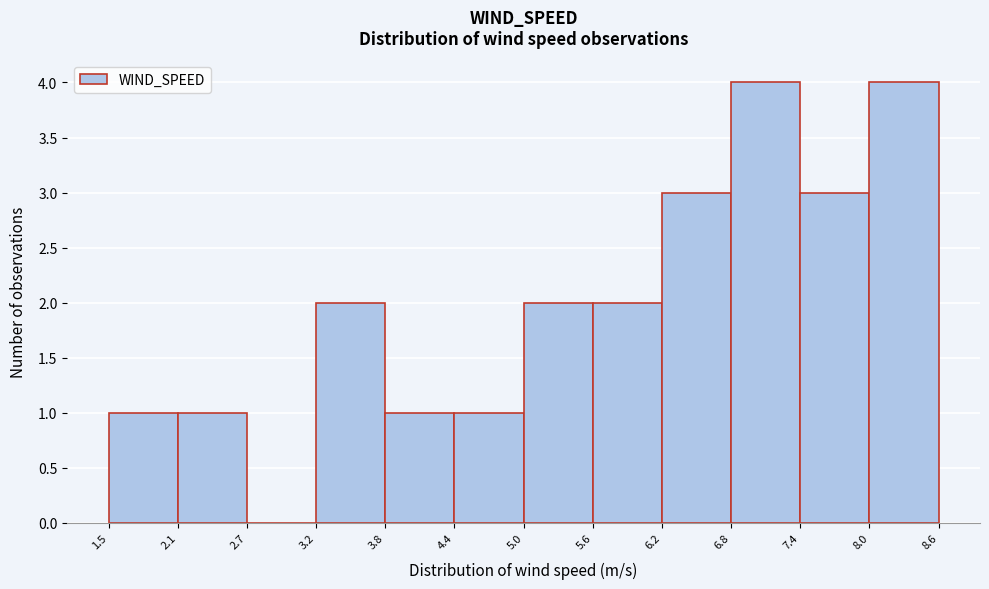

How tall is the bar that spans 7.4 to 8.0 on the x-axis? The values are not printed on the chart, so give them approximately, as read against the axis.

3